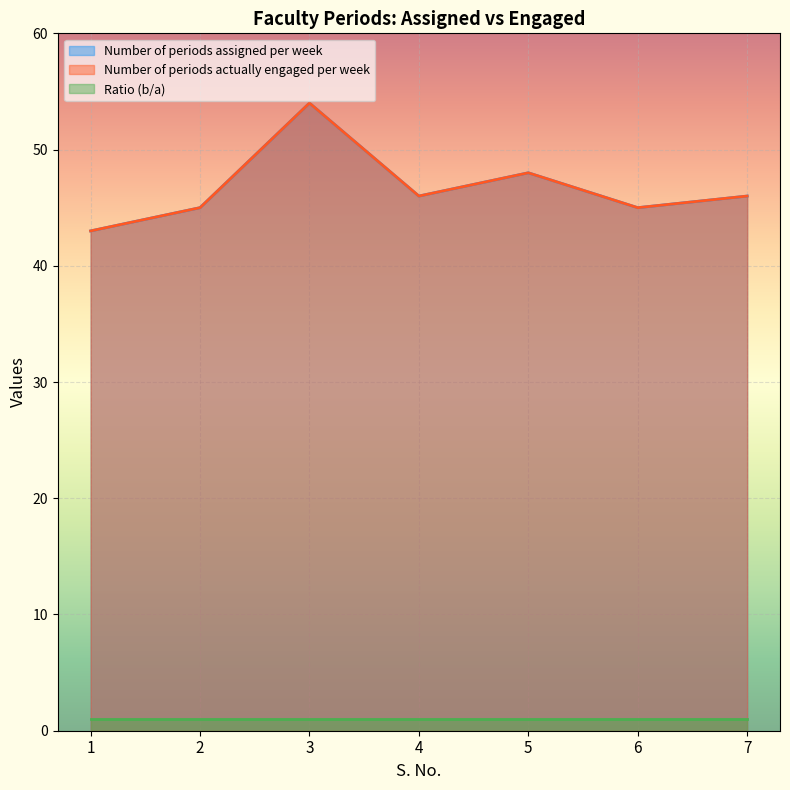

True or false: Number of periods assigned per week and Number of periods actually engaged per week intersect in this chart.

False